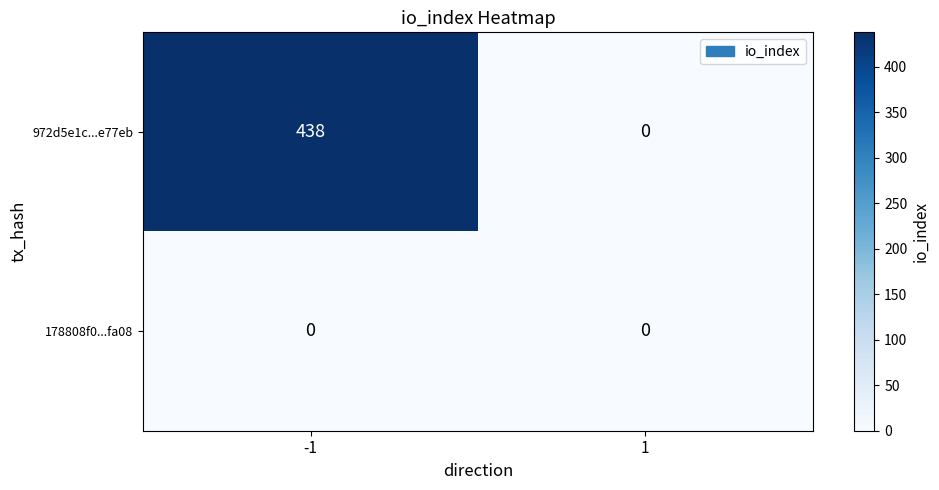

What is the sum of the 972d5e1c...e77eb values at -1 and 1?

438